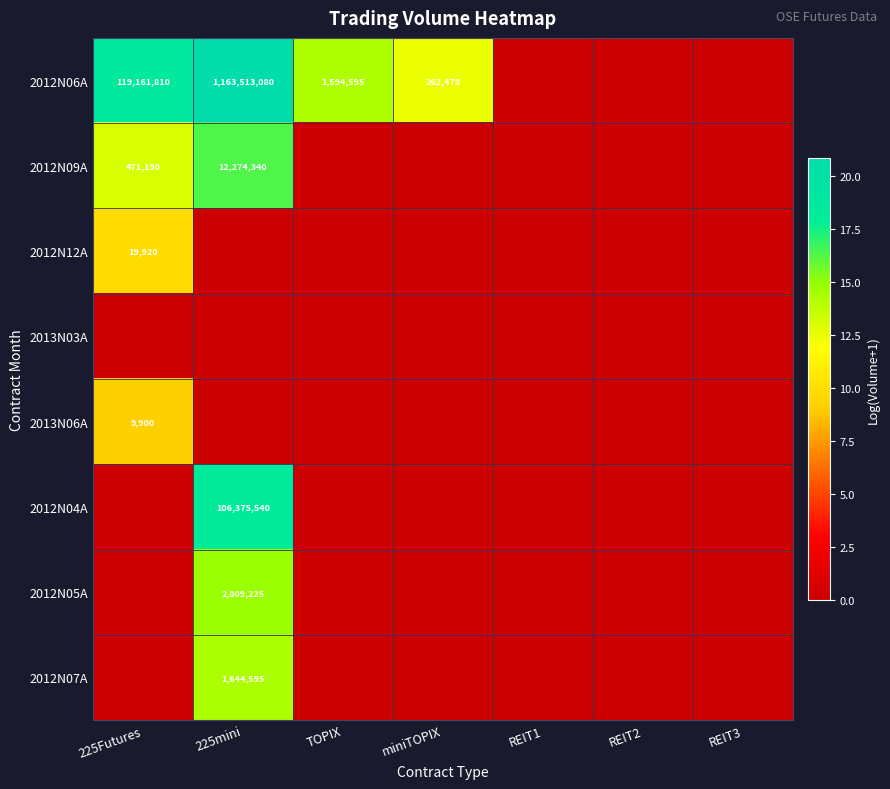

How many categories are shown in the chart?

7